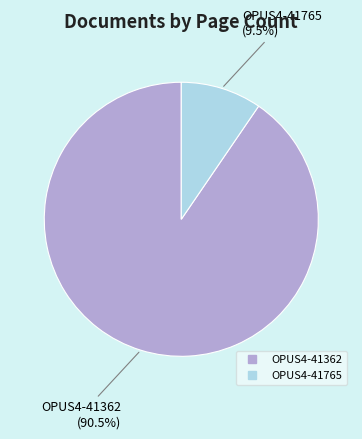

Which category has the biggest portion of the pie?

OPUS4-41362